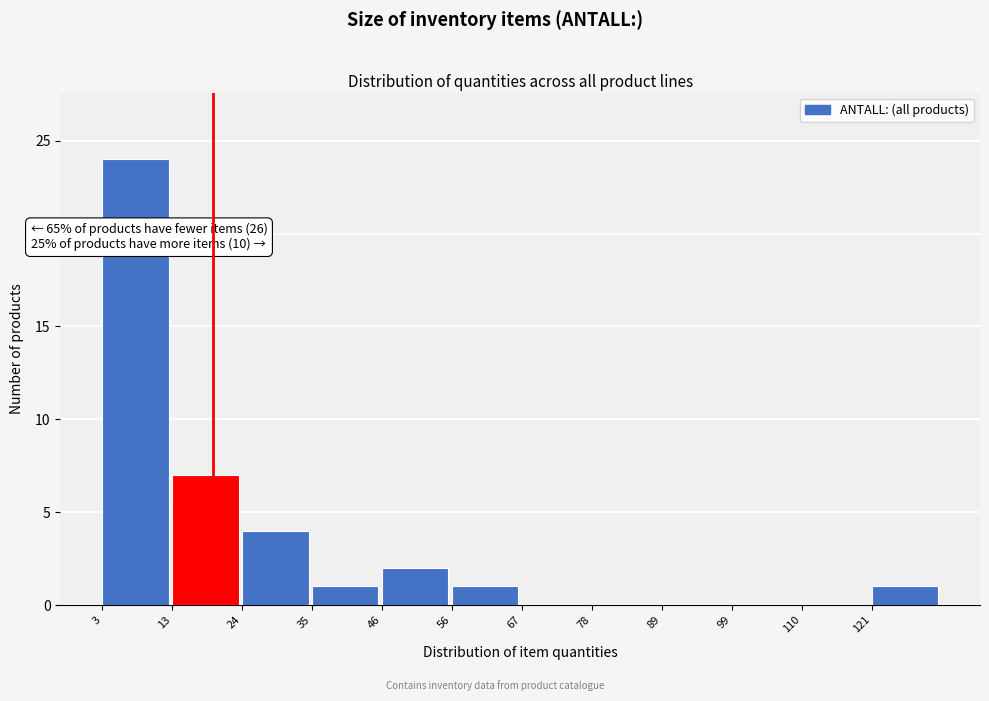

Over which range of the x-axis is the bar tallest?

4 to 14